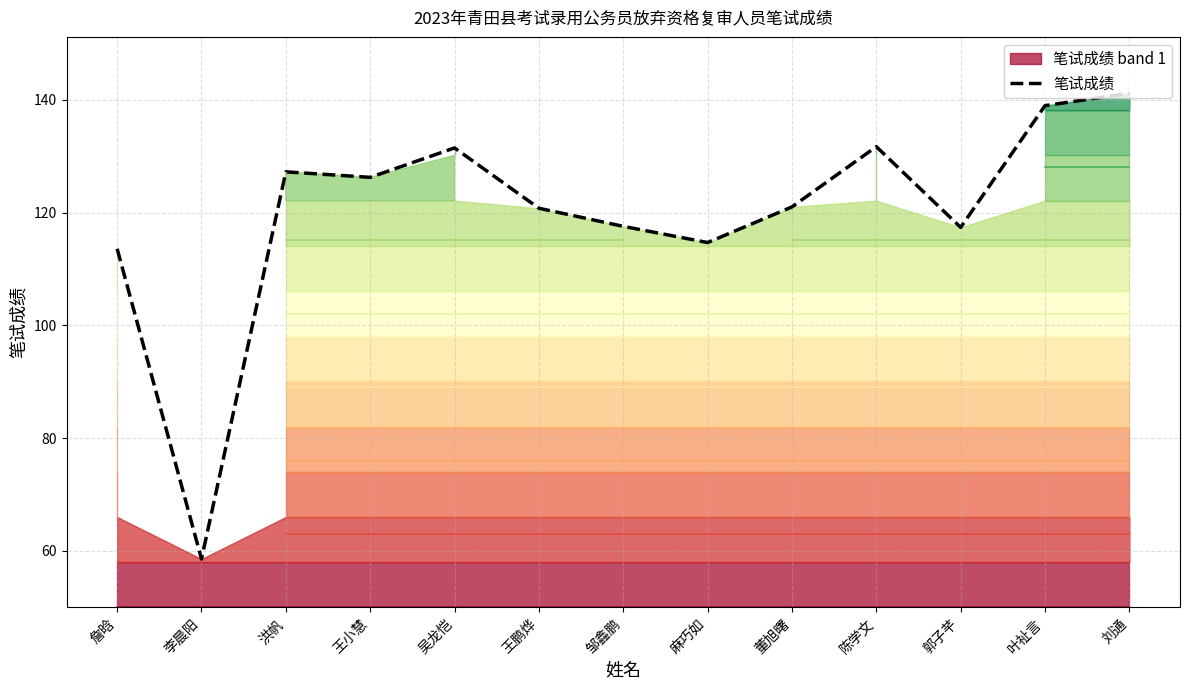

What is the value of the 2nd point from the left?

58.6